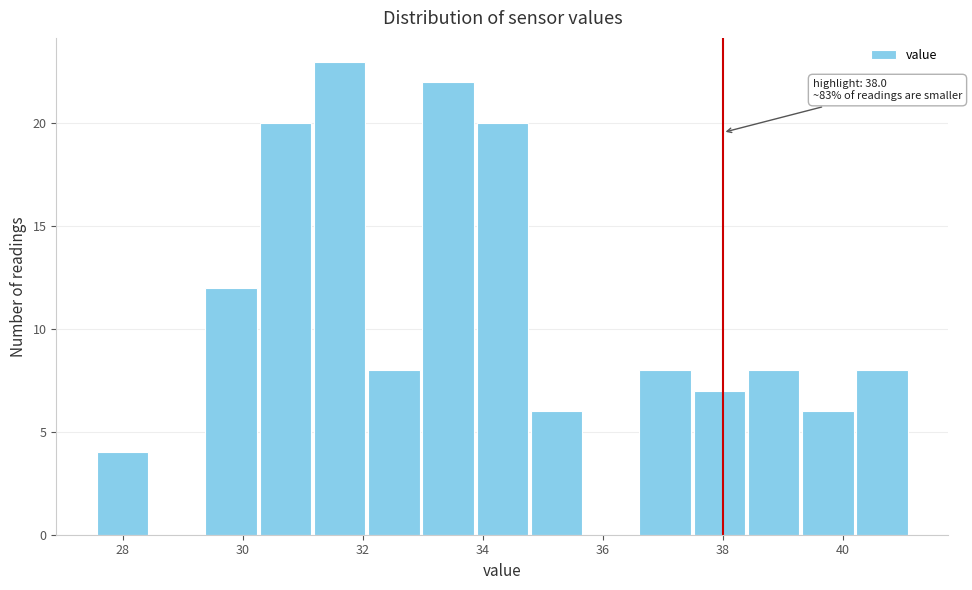

Which range on the x-axis has the tallest bar?

31.2 to 32.0